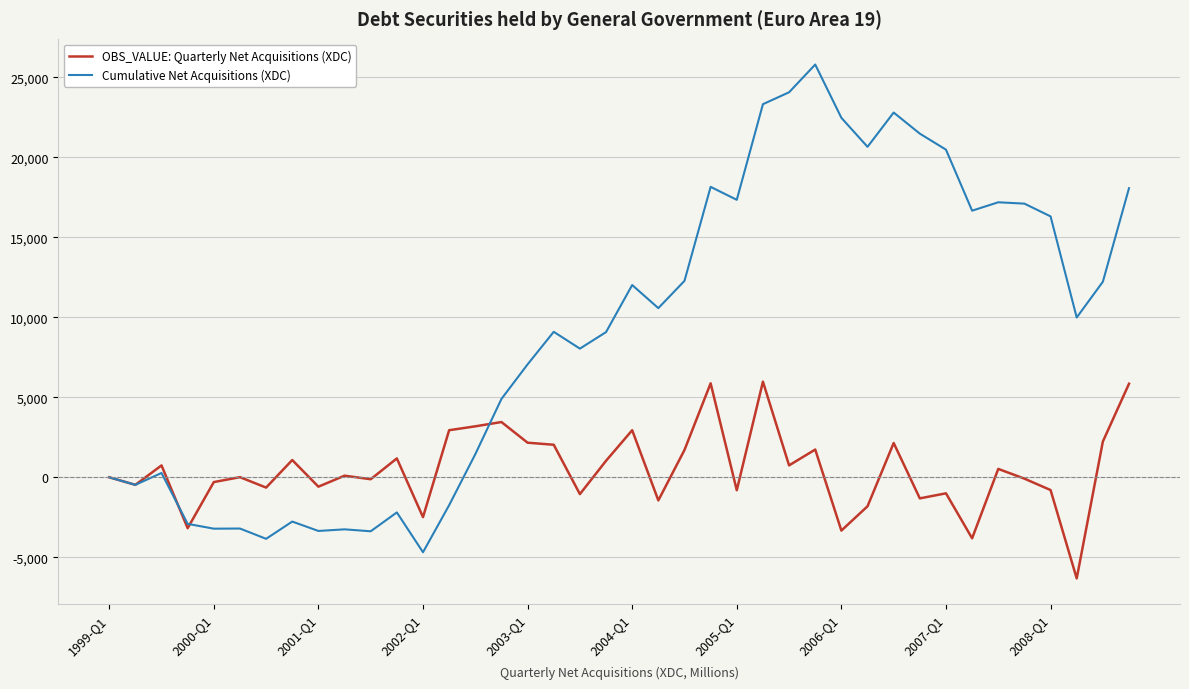

Which series has the largest total across all categories?

Cumulative Net Acquisitions (XDC)